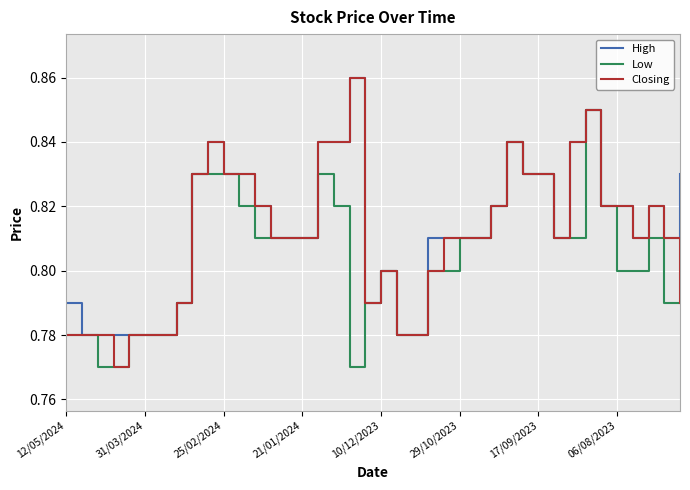

Count the Low values in the range 0 to 1.

40